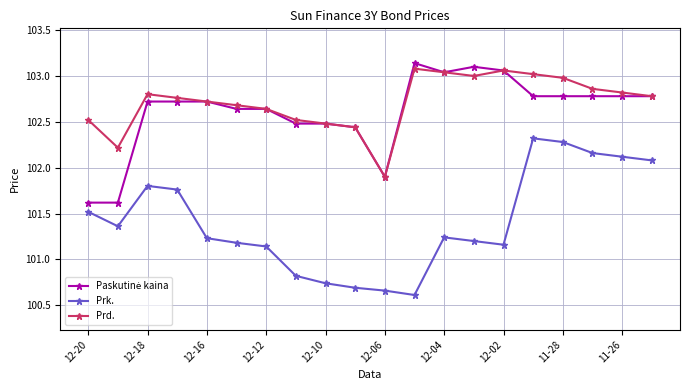

True or false: Prd. has more than 1 points higher than both neighbors.

True